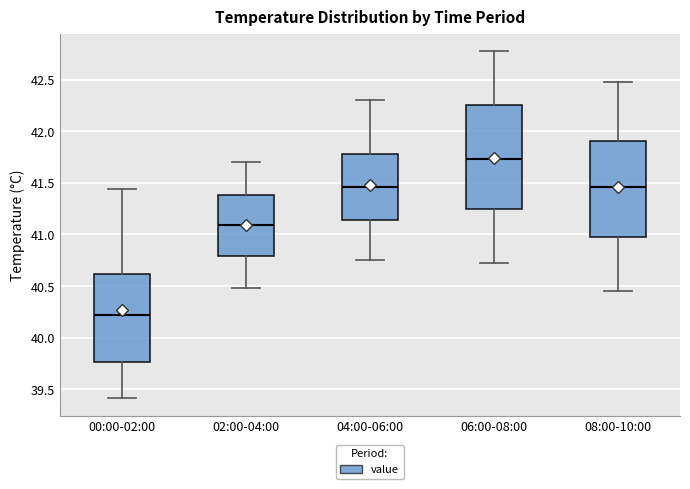

Reading left to right, transcribe this box plot: for each box, give where its median line is, the range the box spans, and where its two whiskers end, as read against the y-axis. The values are not printed on the chart, so give them approximately, as read against the axis.

00:00-02:00: median 40.20, box 39.75 to 40.60, whiskers 39.40 to 41.45
02:00-04:00: median 41.10, box 40.80 to 41.40, whiskers 40.50 to 41.70
04:00-06:00: median 41.45, box 41.15 to 41.80, whiskers 40.75 to 42.30
06:00-08:00: median 41.75, box 41.25 to 42.25, whiskers 40.70 to 42.80
08:00-10:00: median 41.45, box 40.95 to 41.90, whiskers 40.45 to 42.50